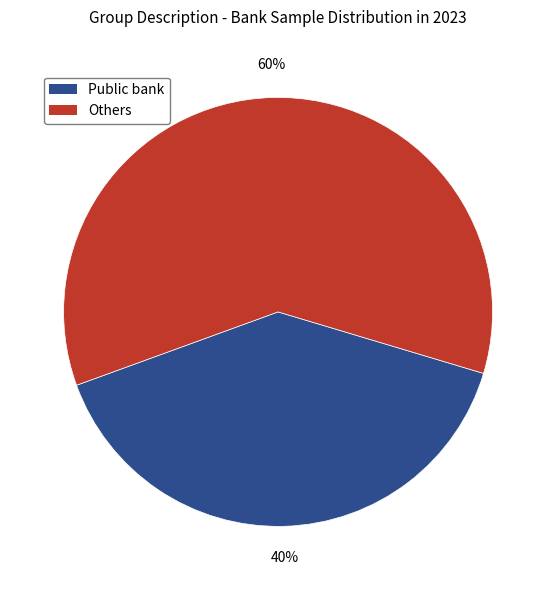

Is there any slice that represents more than half of the pie?

Yes